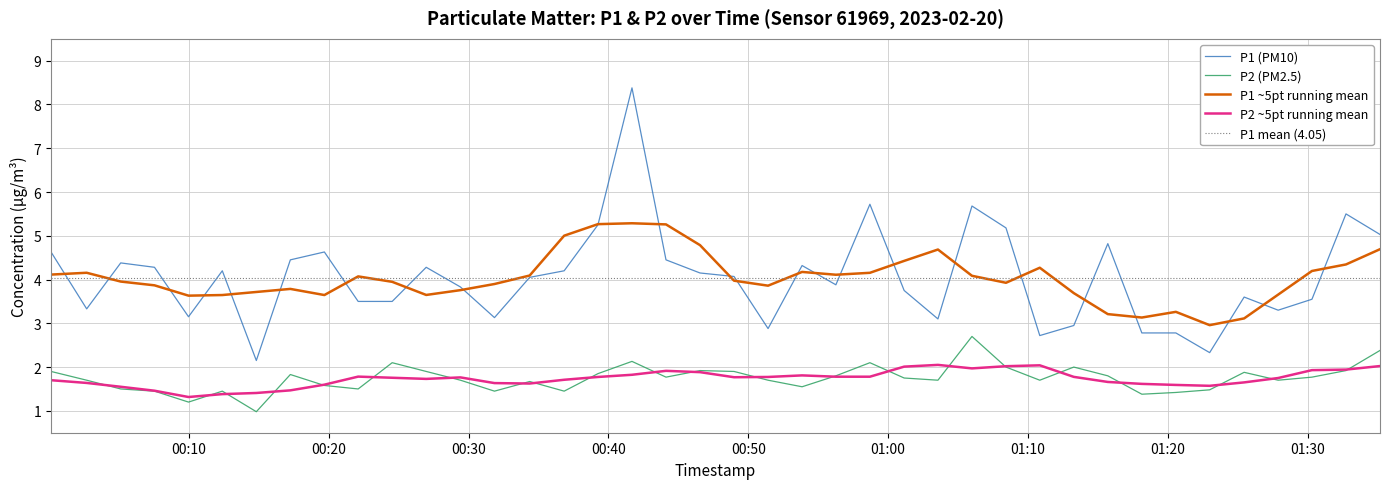

What is the value of the P2 point at the 34th from the left?

1.4